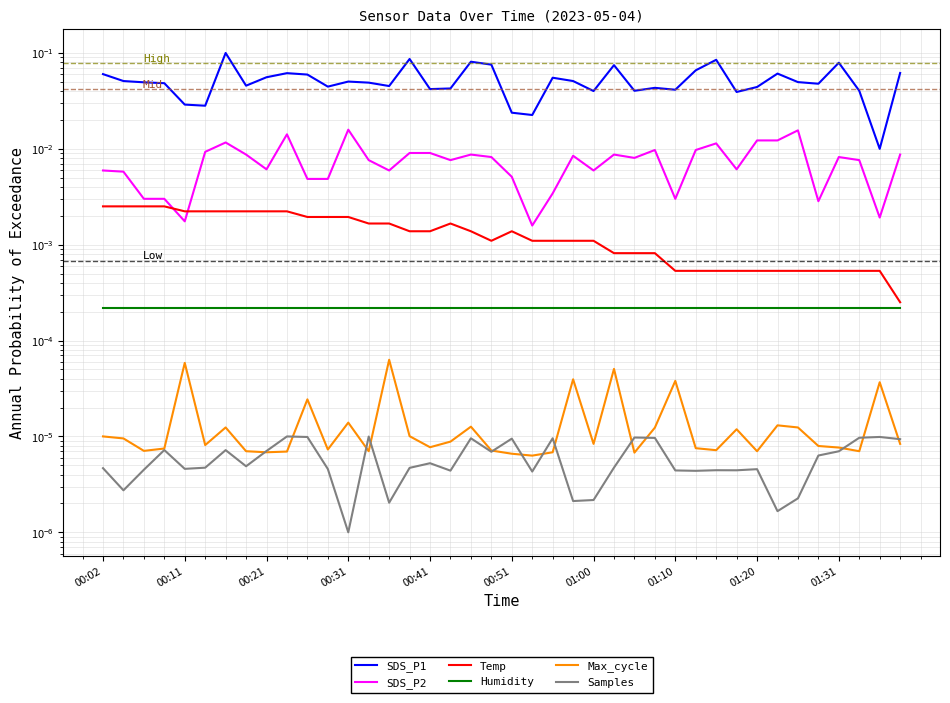

Which series has the largest total across all categories?

SDS_P1